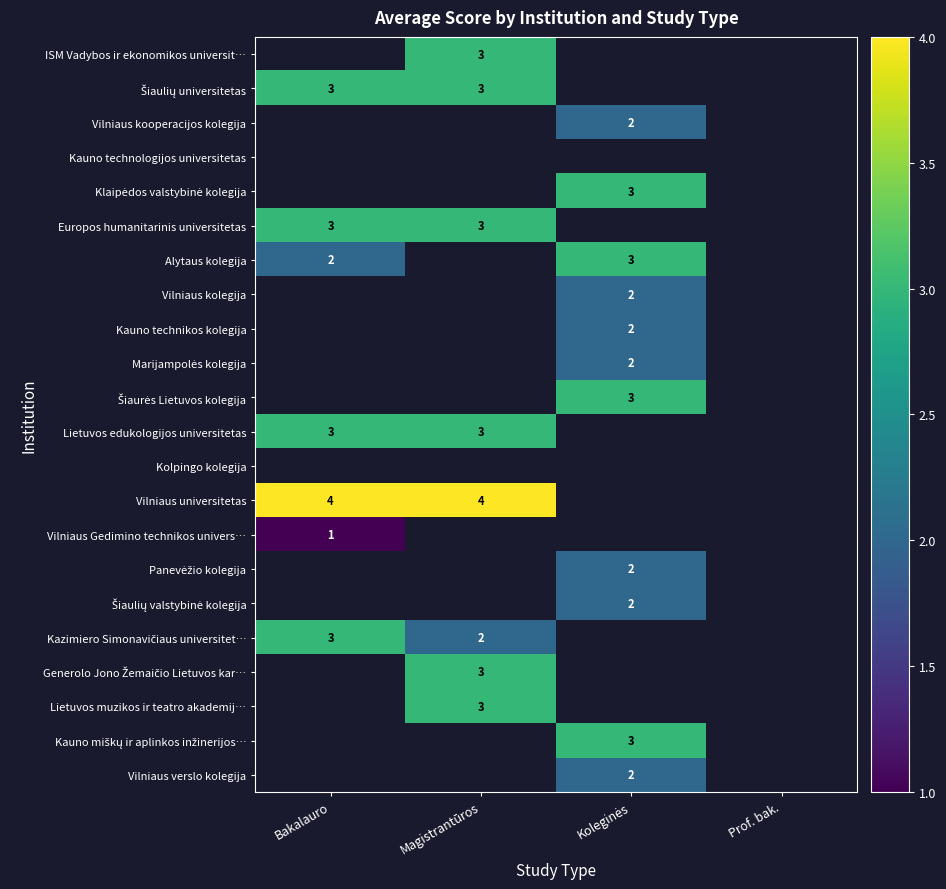

The value of Klaipėdos valstybinė kolegija at Koleginės is 3.0. True or false?

True